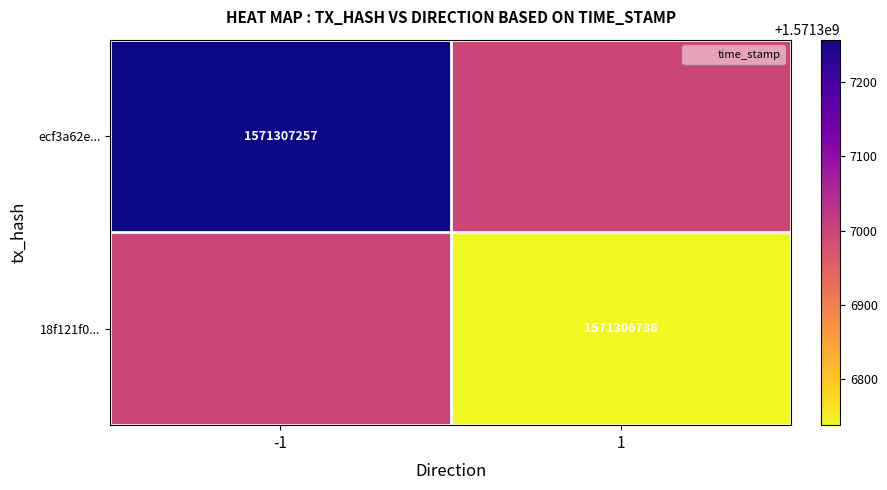

How many distinct data groups are displayed?

2